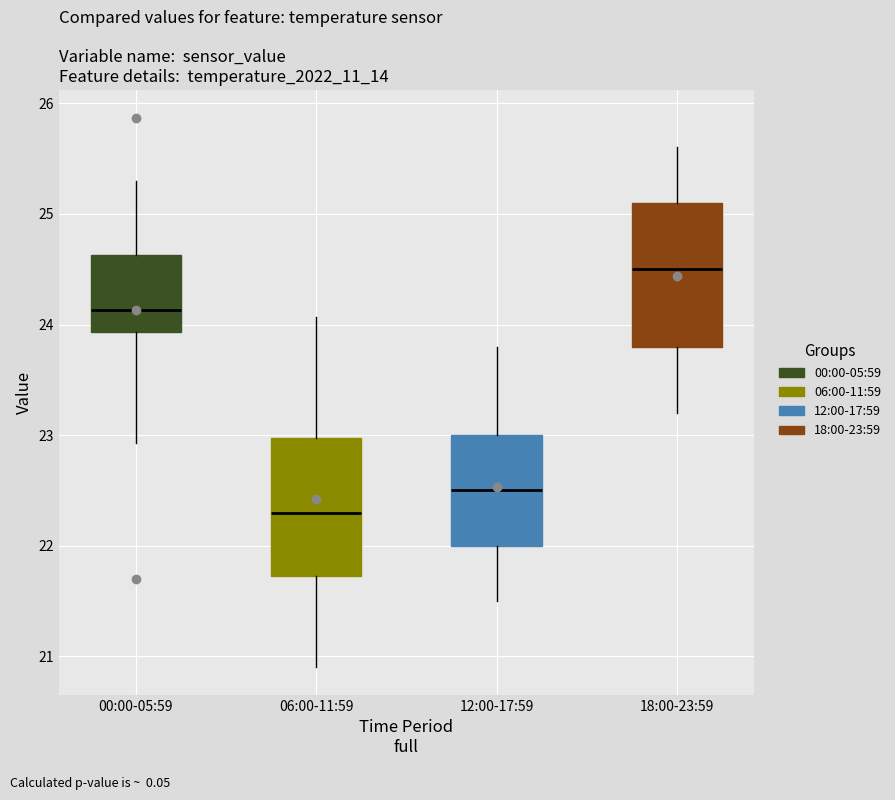

Which box's median line is the highest?

18:00-23:59